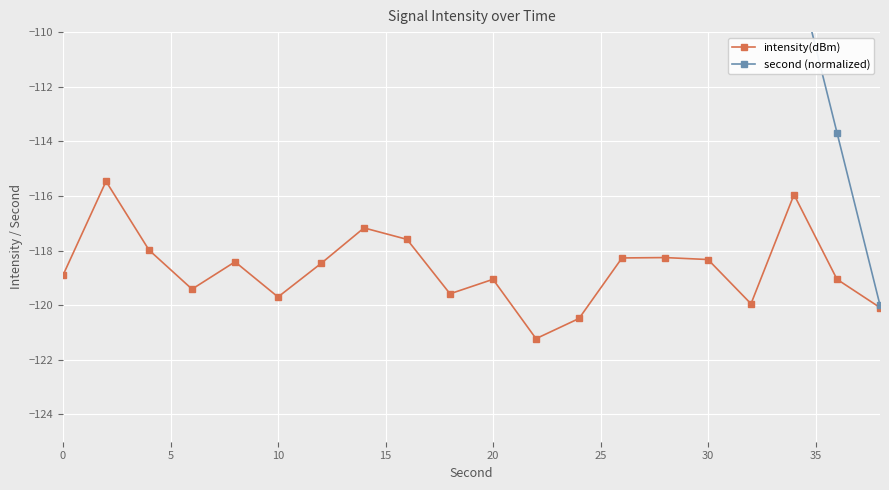

What are all the series names shown in the legend?

intensity(dBm), second (normalized)